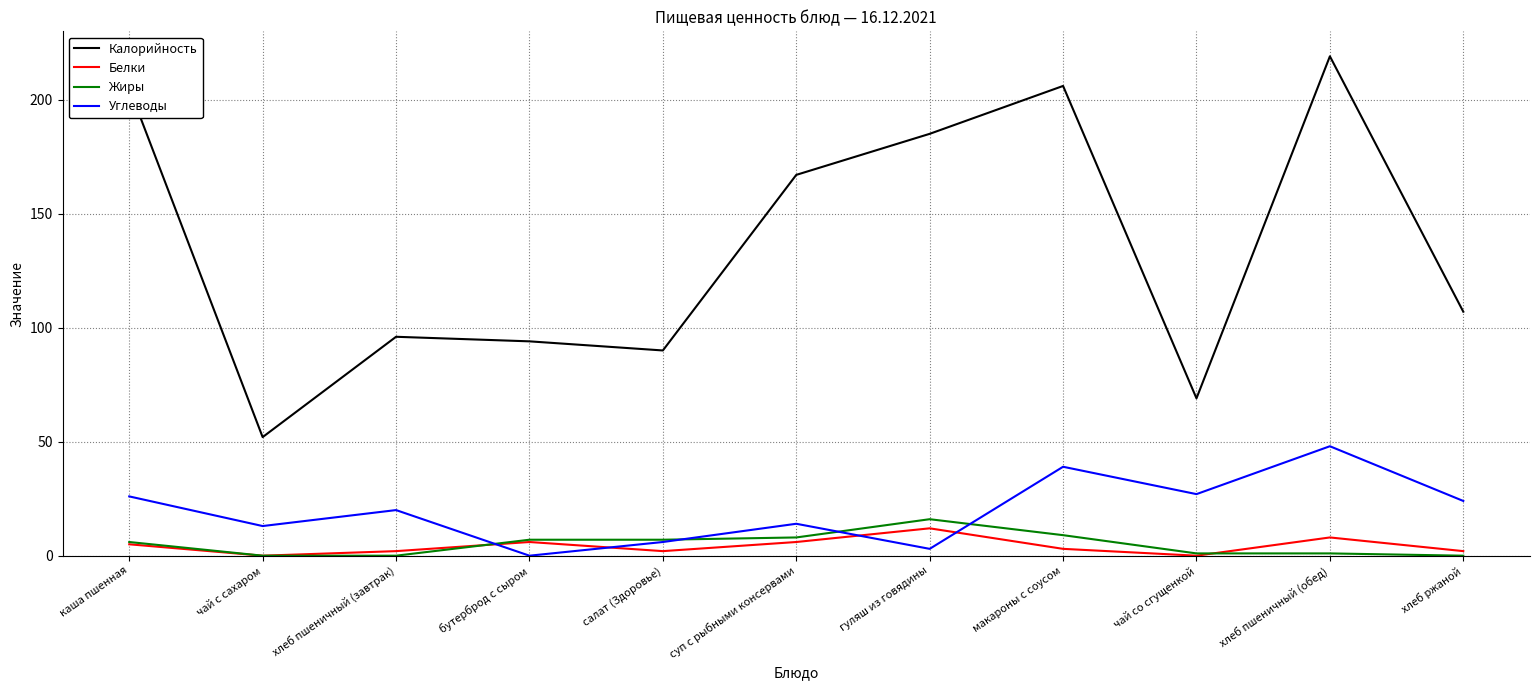

List the series in order of their peak value, lowest first.

Белки, Жиры, Углеводы, Калорийность